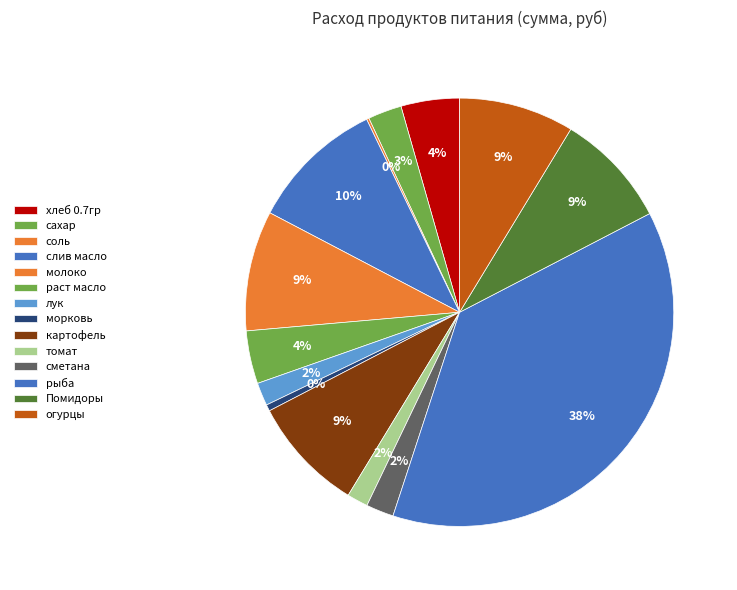

What is the ratio of the value at раст масло to the value at молоко?

0.4